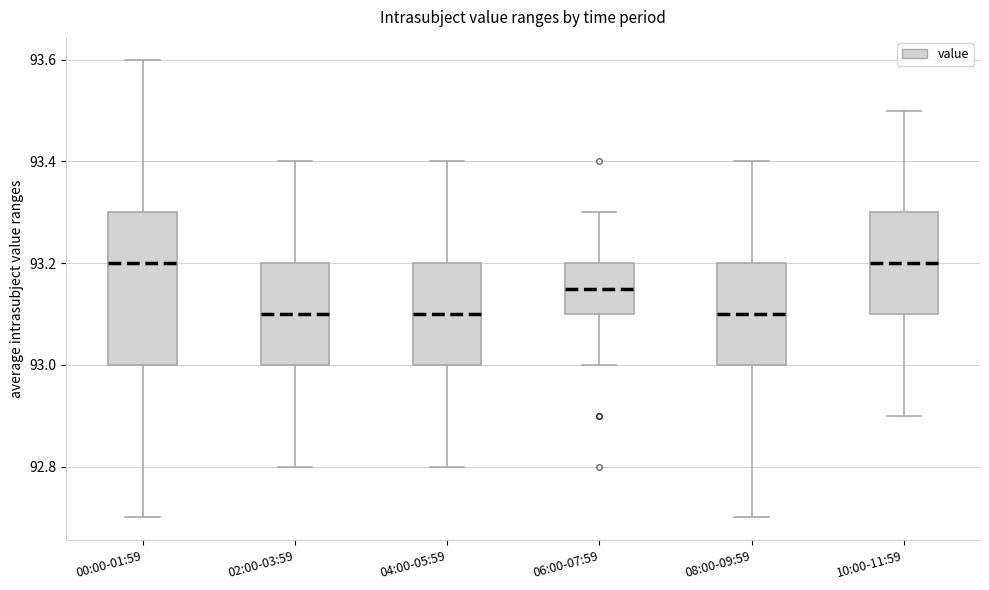

Where does the median line of the box for 08:00-09:59 sit on the y-axis? The values are not printed on the chart, so give them approximately, as read against the axis.

93.10